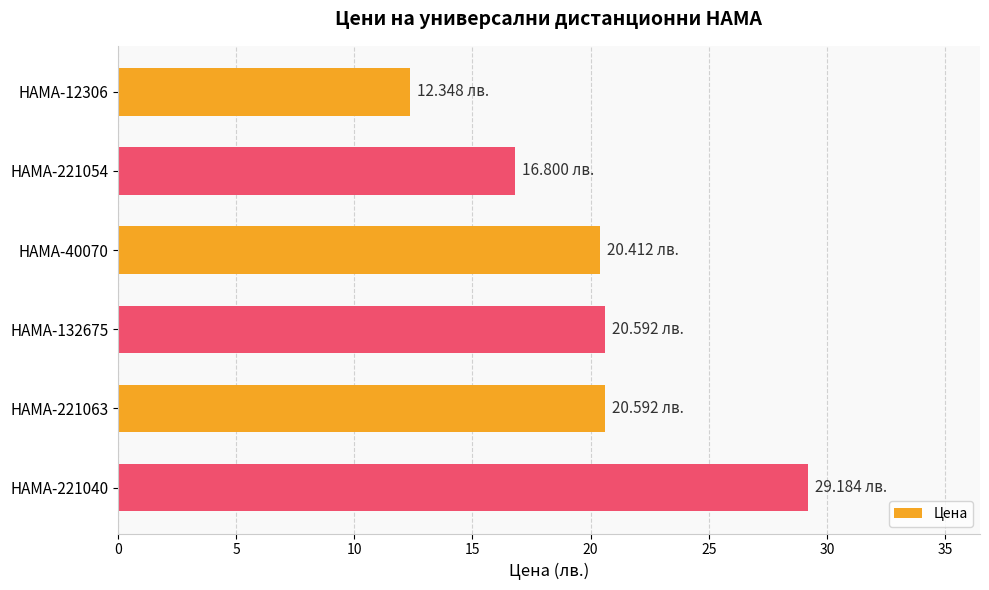

What is the change in value from HAMA-40070 to HAMA-221040?

+8.8